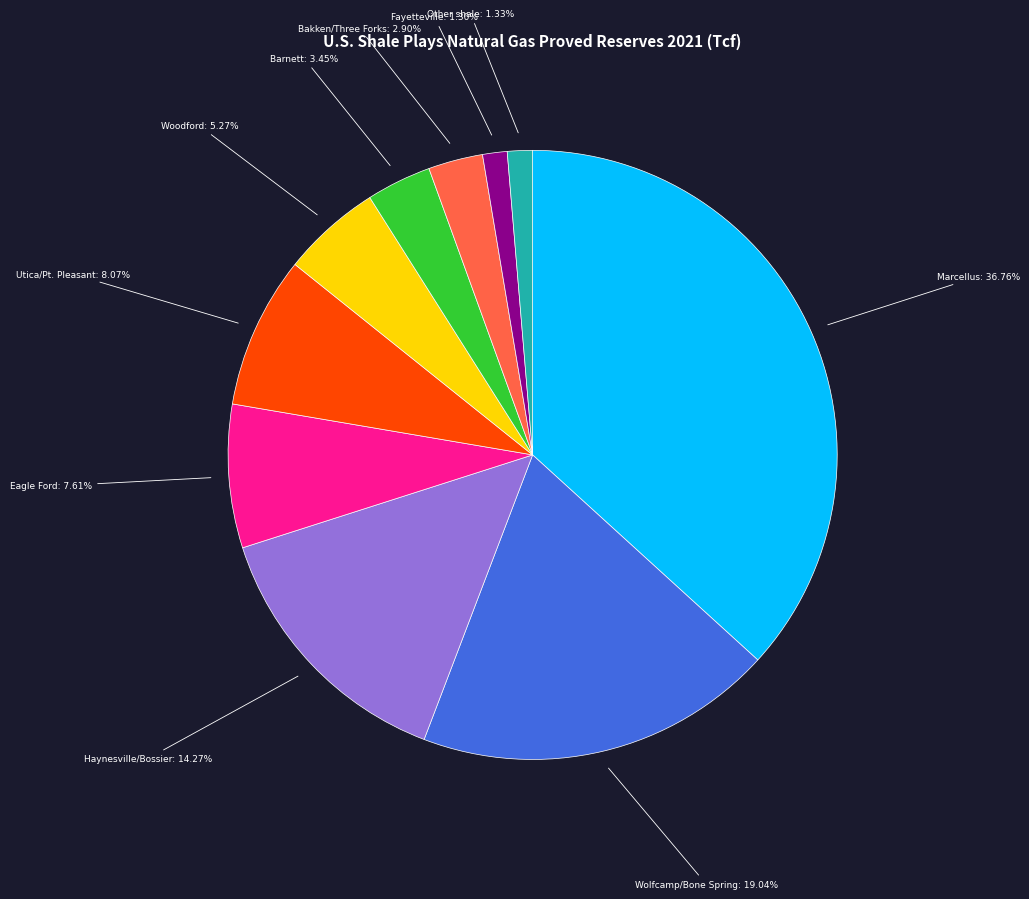

Is the sum of Woodford and Barnett greater than half?

No